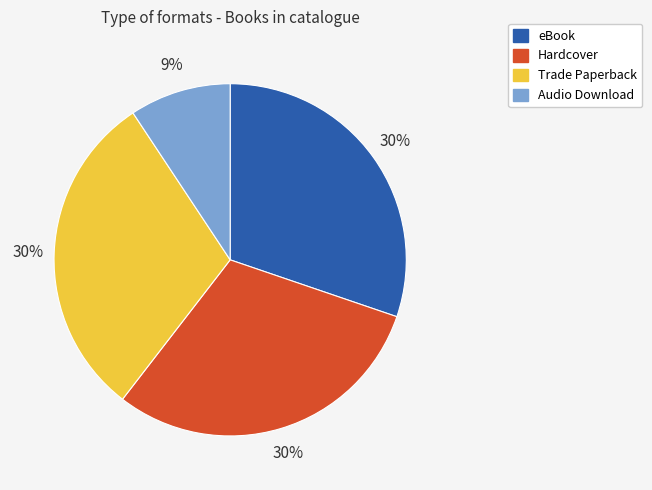

The Trade Paperback slice represents 30% of the pie. True or false?

True